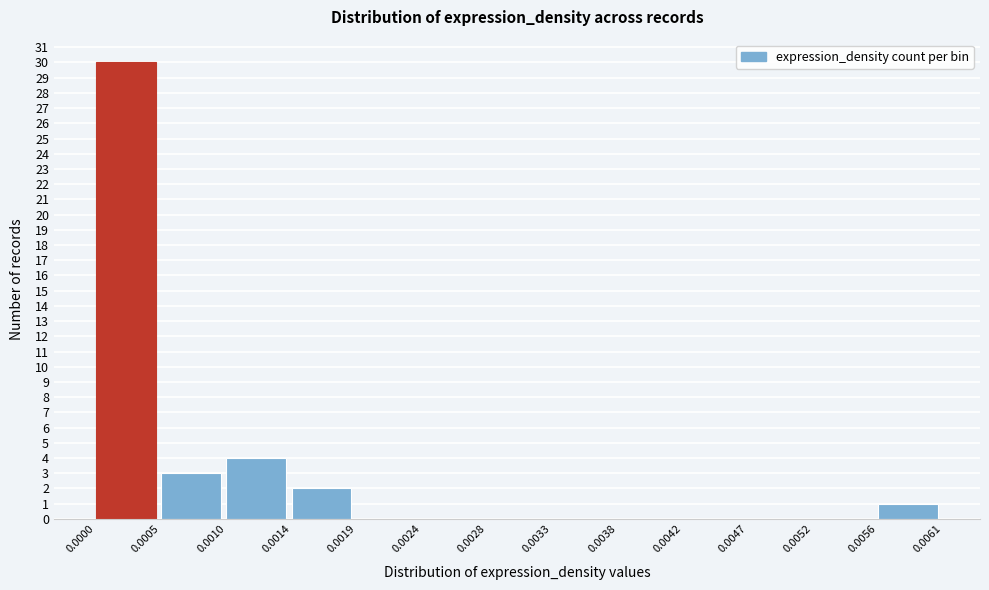

Reading left to right, list every bar in this chart as the range it spans on the x-axis followed by its height. The values are not printed on the chart, so give them approximately, as read against the axis.

0.0000 to 0.0005: 30
0.0005 to 0.0010: 3
0.0010 to 0.0014: 4
0.0014 to 0.0019: 2
0.0019 to 0.0024: 0
0.0024 to 0.0028: 0
0.0028 to 0.0033: 0
0.0033 to 0.0038: 0
0.0038 to 0.0042: 0
0.0042 to 0.0047: 0
0.0047 to 0.0052: 0
0.0052 to 0.0056: 0
0.0056 to 0.0061: 1